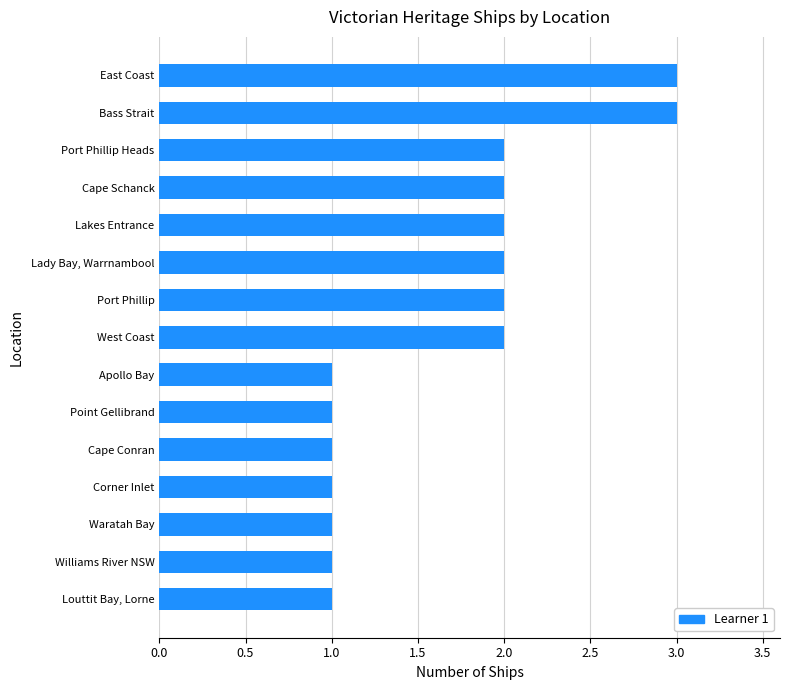

What is the change in value from Cape Conran to Lakes Entrance?

+1